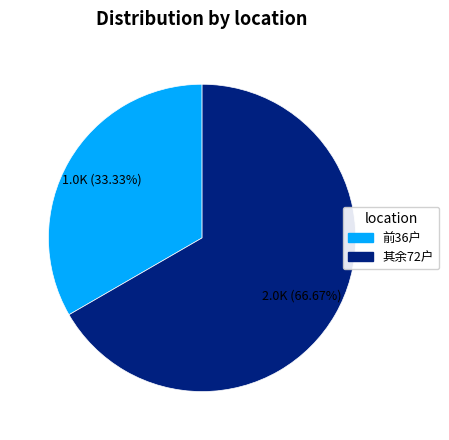

To the nearest percent, what is the difference between the largest and smallest slice percentages?

33%